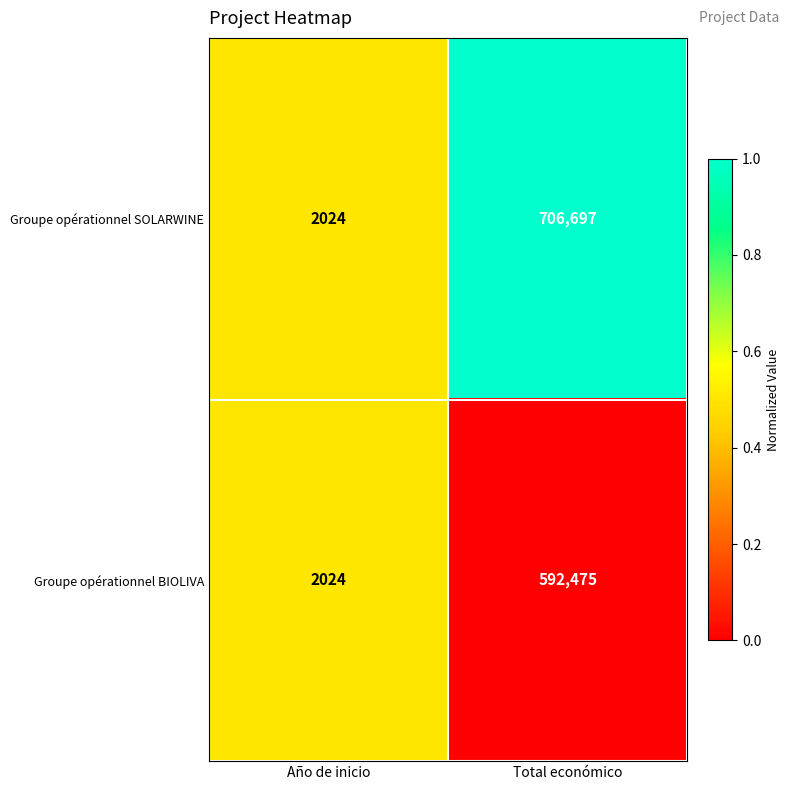

List the series in order of their overall mean, highest first.

Groupe opérationnel SOLARWINE, Groupe opérationnel BIOLIVA